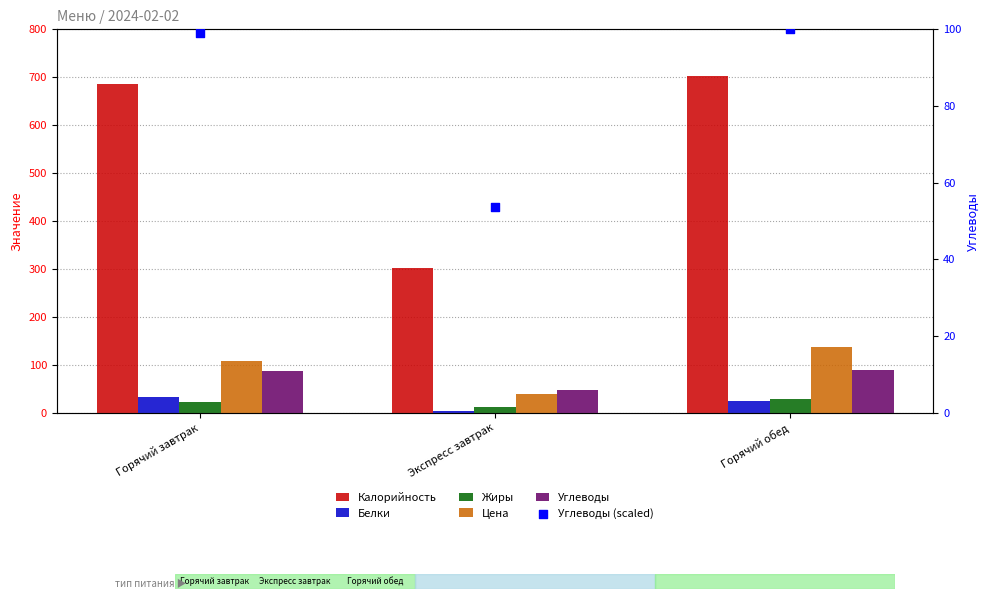

Which series has the widest spread of Y values?

Калорийность